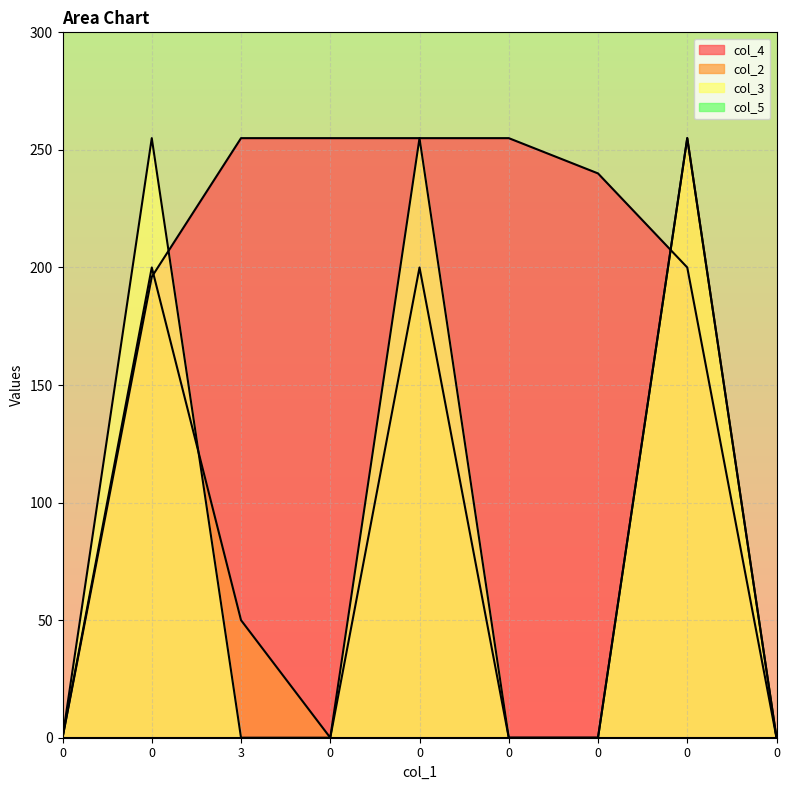

At how many categories does at least one series exceed 207?

7